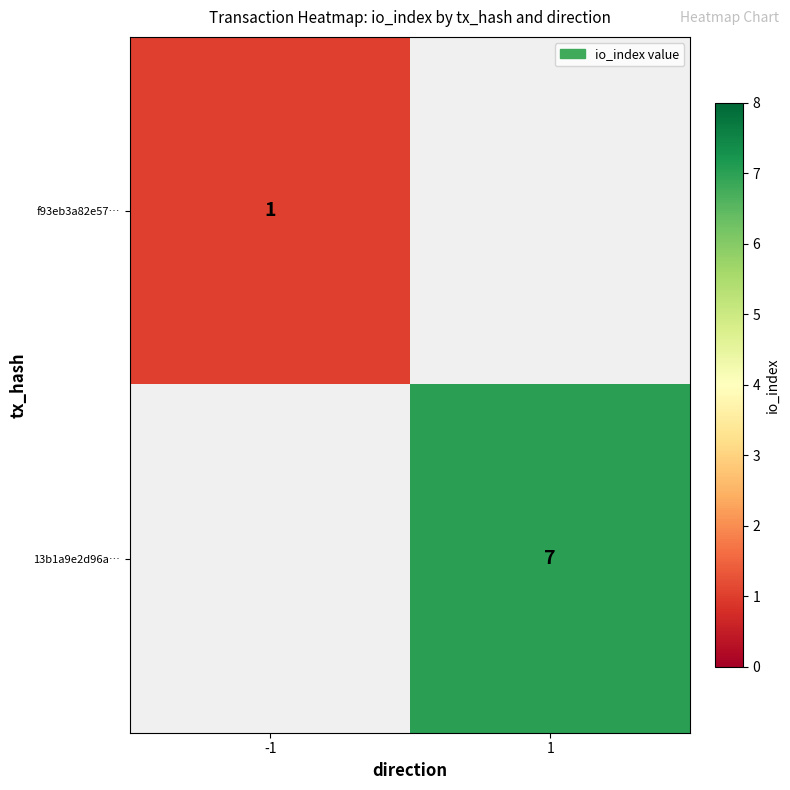

True or false: f93eb3a82e57… has a value of 2 at -1.

False